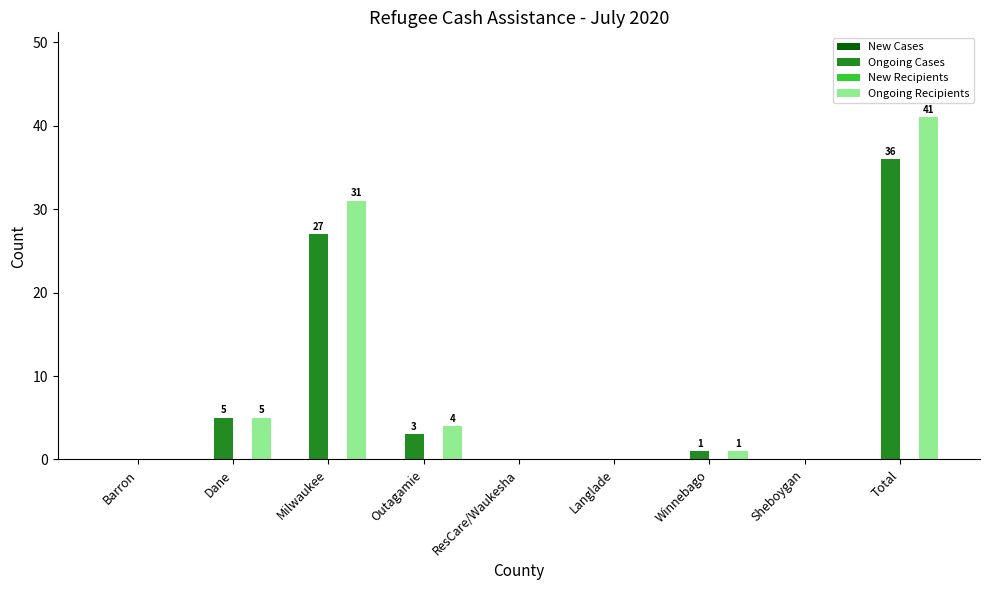

What is the total value across all series at Outagamie?

7